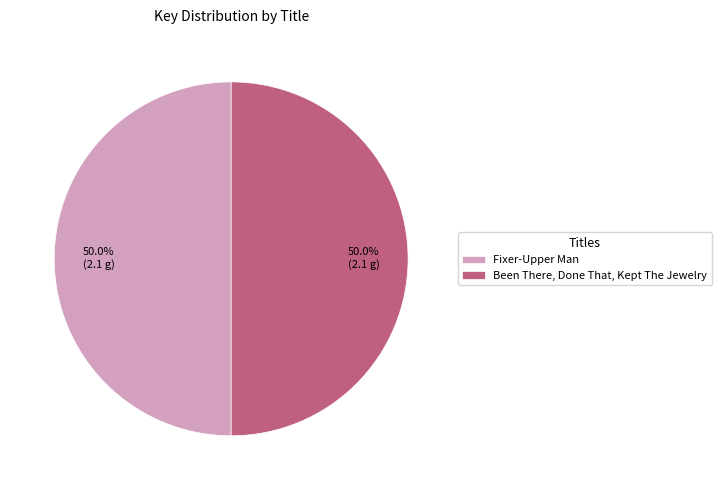

What is the ratio of the value at Fixer-Upper Man to the value at Been There, Done That, Kept The Jewelry?

1.0